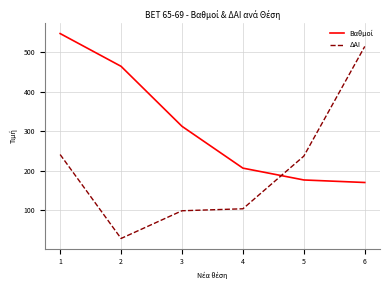

What is the difference between the second highest and minimum values in the ΔΑΙ series?

212.0